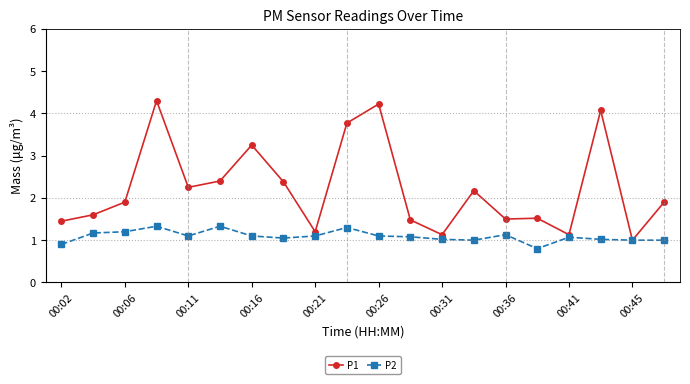

True or false: P2 has more than 0 points higher than both neighbors.

True